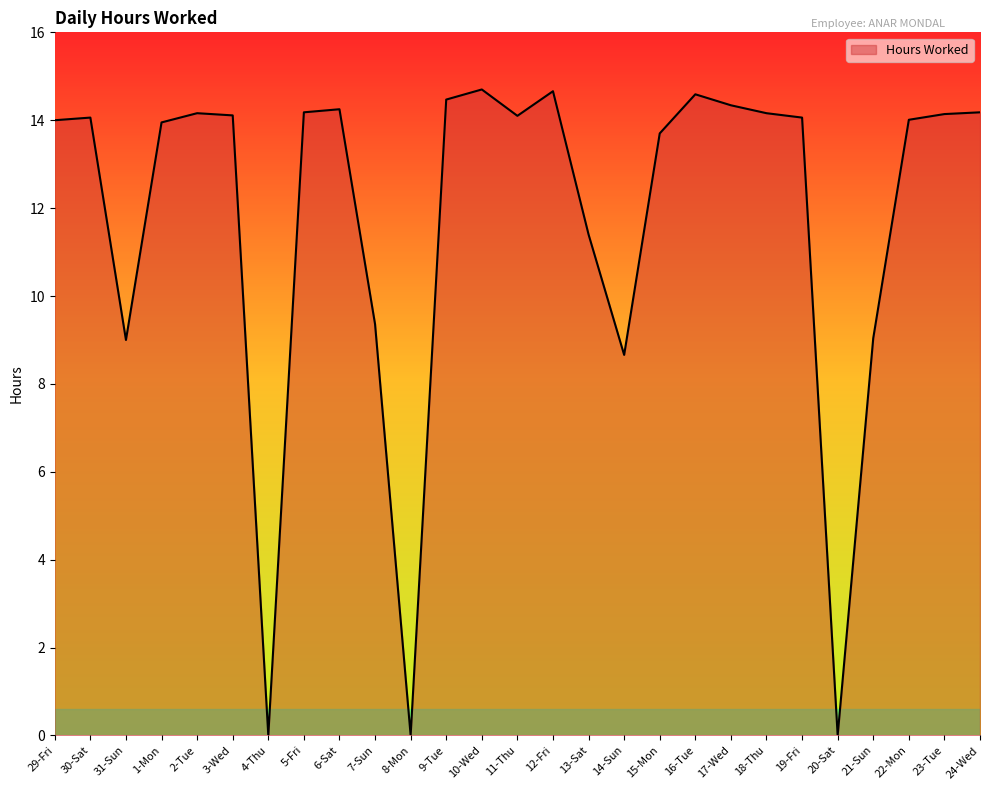

True or false: there are more than 2 points higher than both neighbors.

True